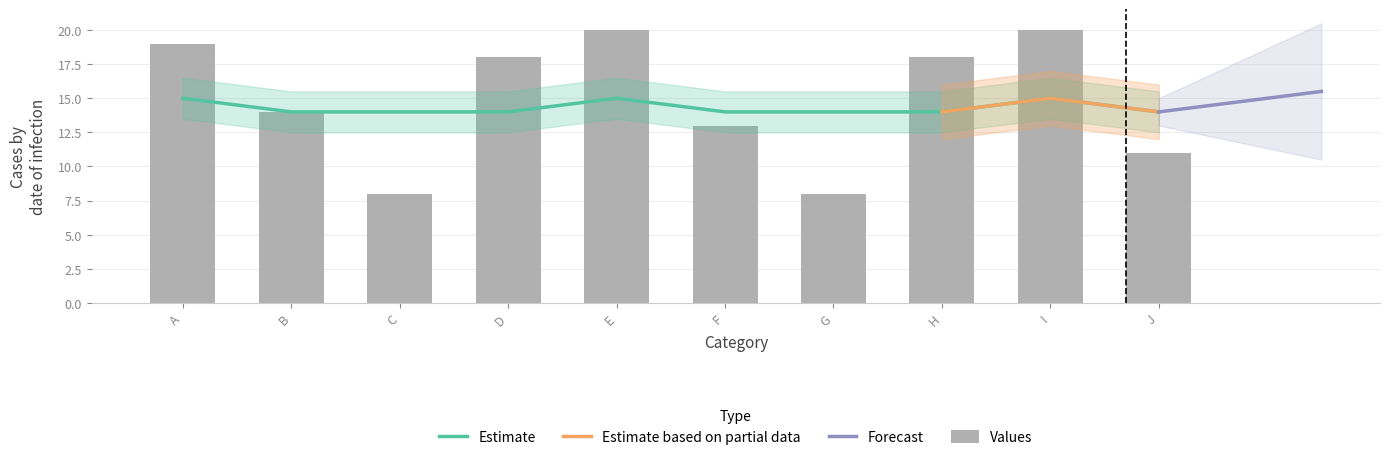

Between B and F, which is larger?

B